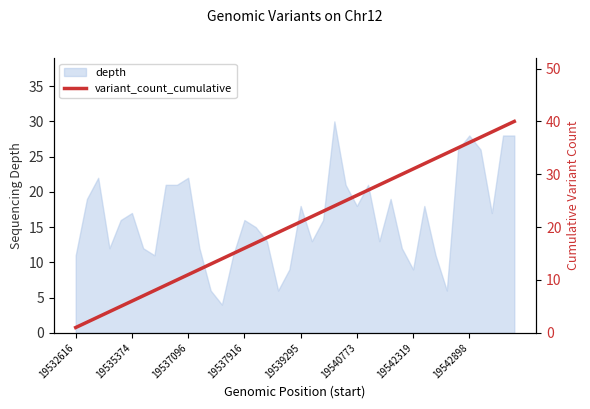

True or false: depth has a value of 29 at 19539295.

False